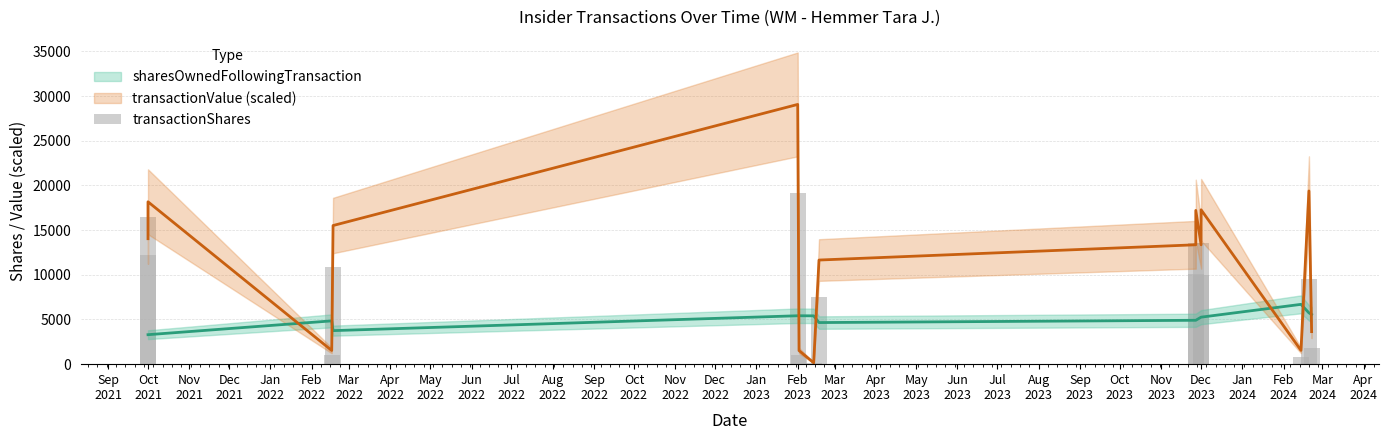

What is the sum of all values?

127501